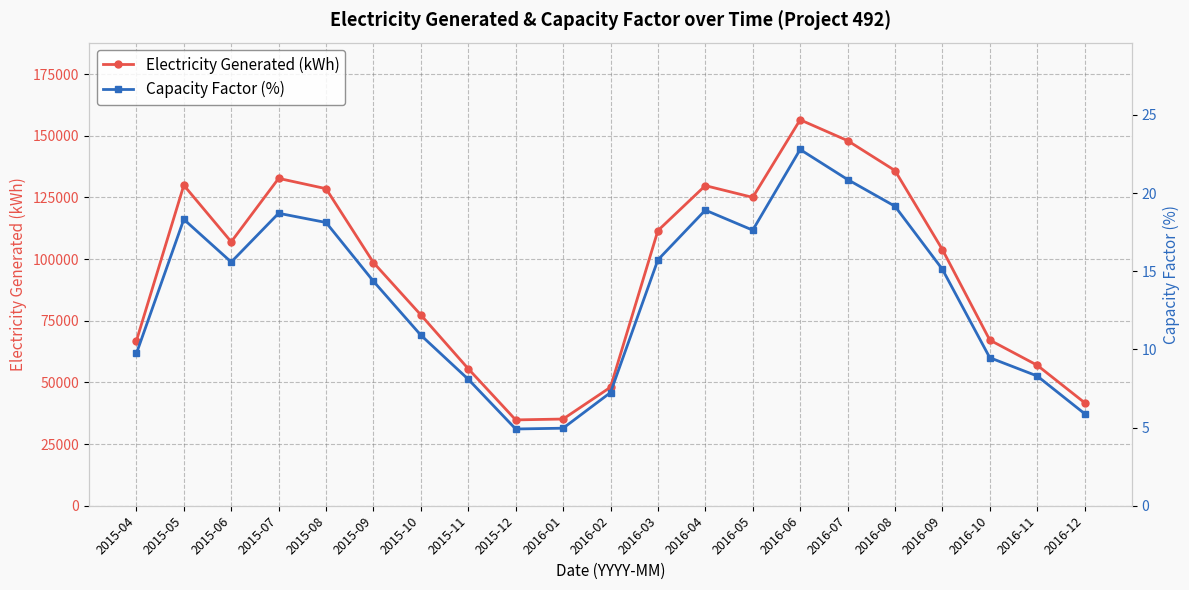

At which label is Capacity Factor (%) closest to 13?

2015-09